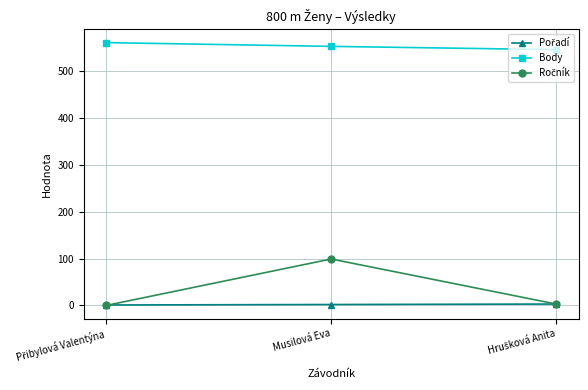

At which category is the sum across all series the highest?

Musilová Eva